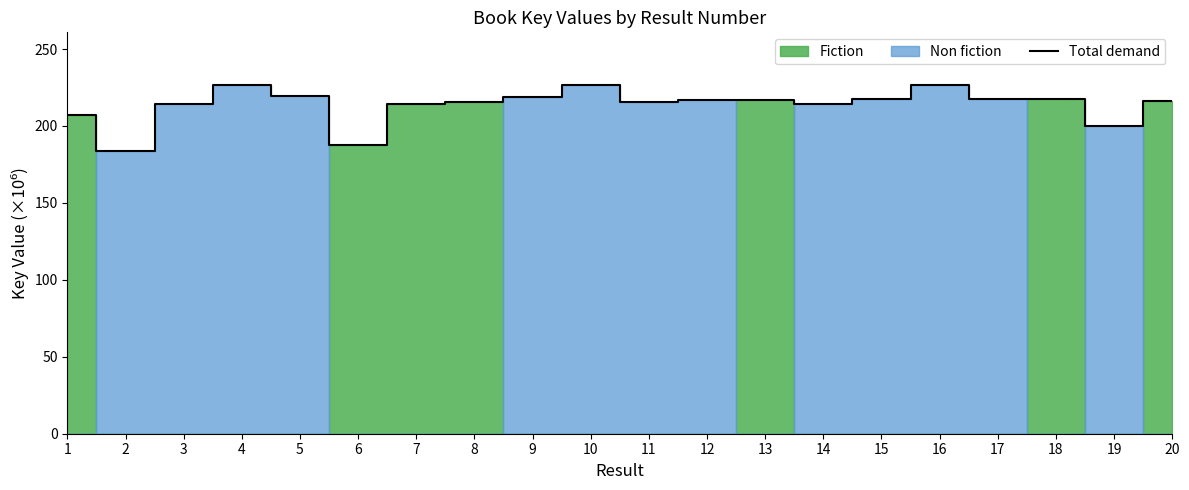

Approximately how many times larger is the value at 6 compared to 2?

1.0